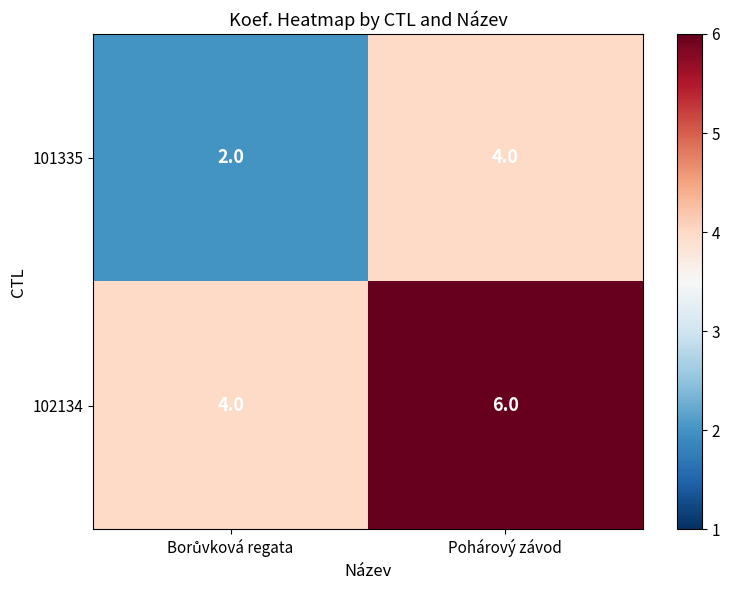

What is the maximum value for 101335?

4